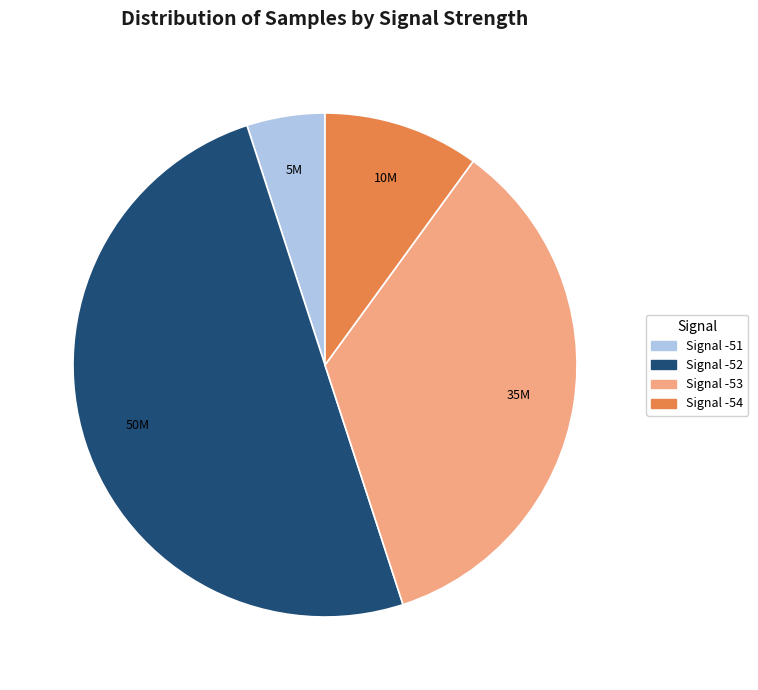

Combined, do Signal -51 and Signal -52 account for over 50%?

Yes